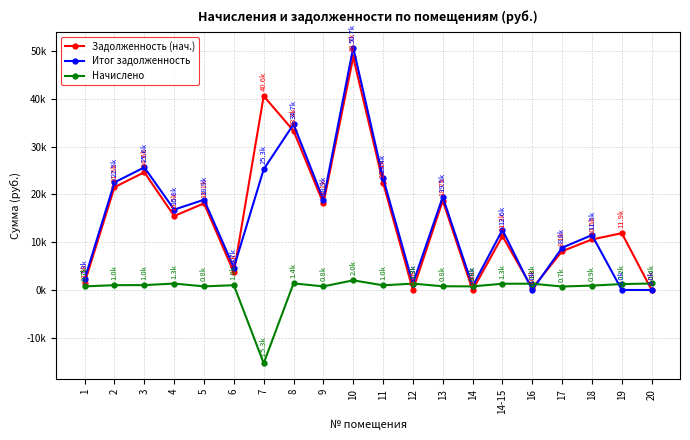

Is the value of Начислено at 12 greater than the value of Итог задолженность at 18?

No